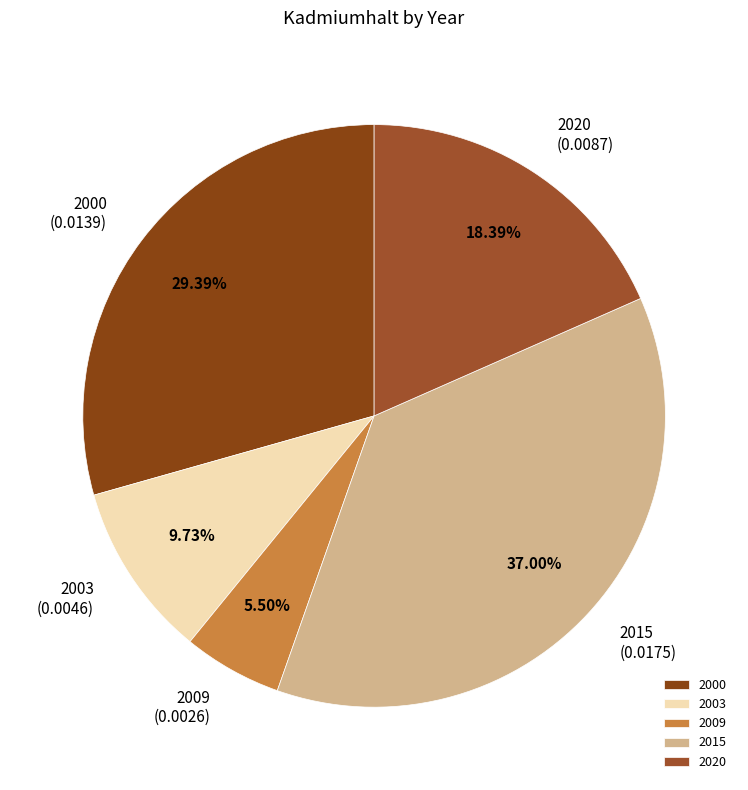

To the nearest percent, what is the average slice percentage?

20%